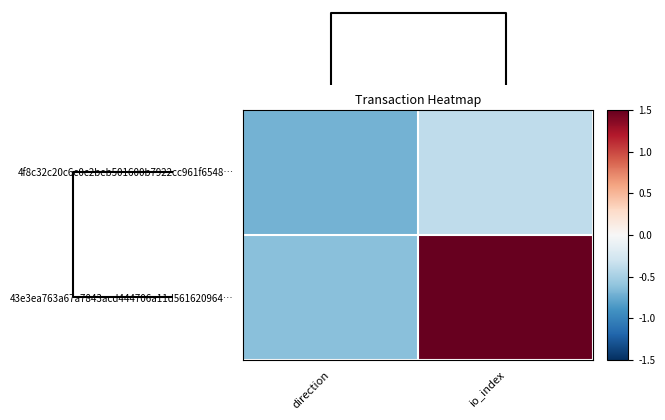

Reading right to left, transcribe all the data shown in this chart.

4f8c32c20c6c0c2beb501600b7922cc961f6548…: io_index=-0.4	direction=-0.7
43e3ea763a67a7843acd444706a11d561620964…: io_index=1.5	direction=-0.6